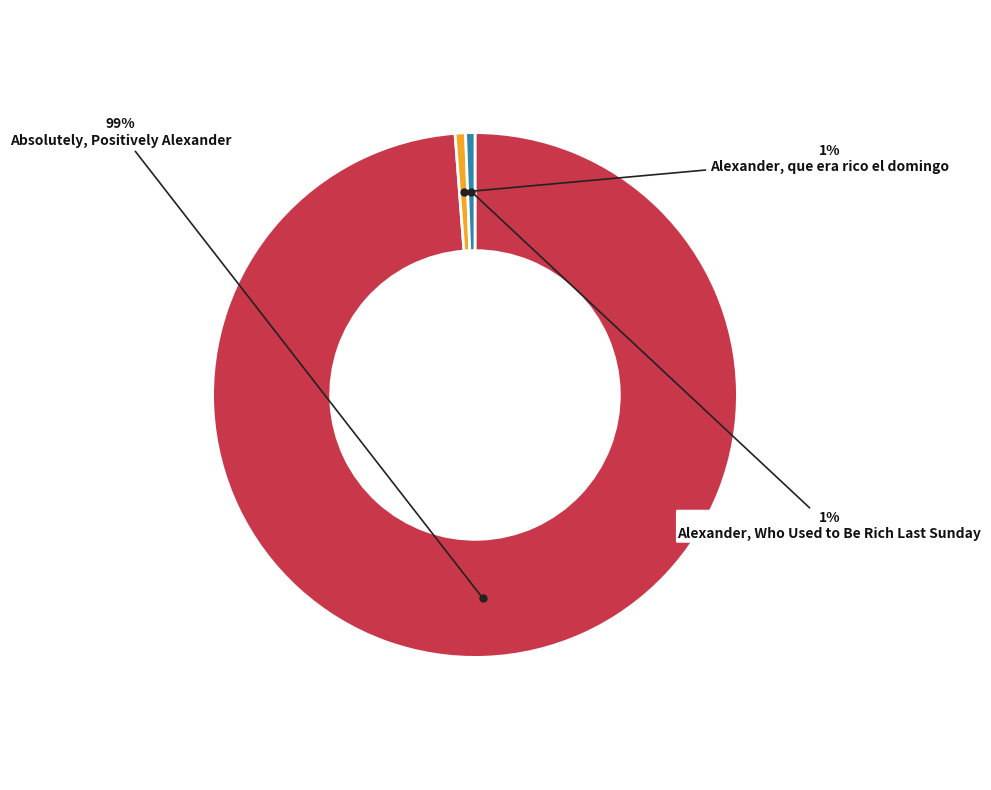

How many segments does this pie chart have?

3